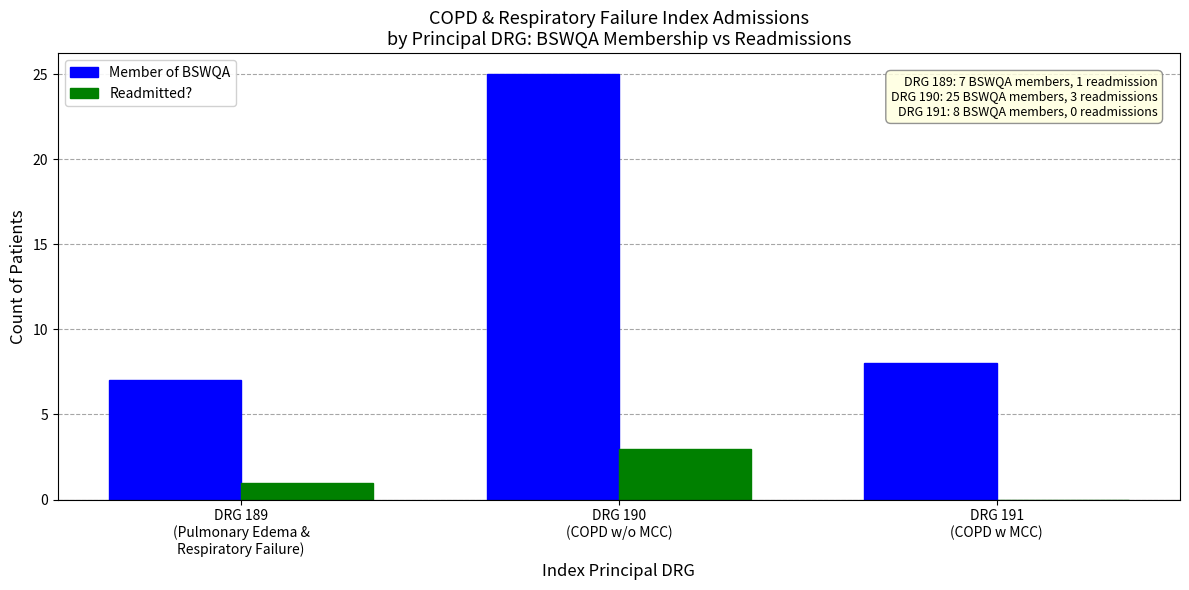

True or false: Member of BSWQA has a value of 3 at DRG 189
(Pulmonary Edema &
Respiratory Failure).

False